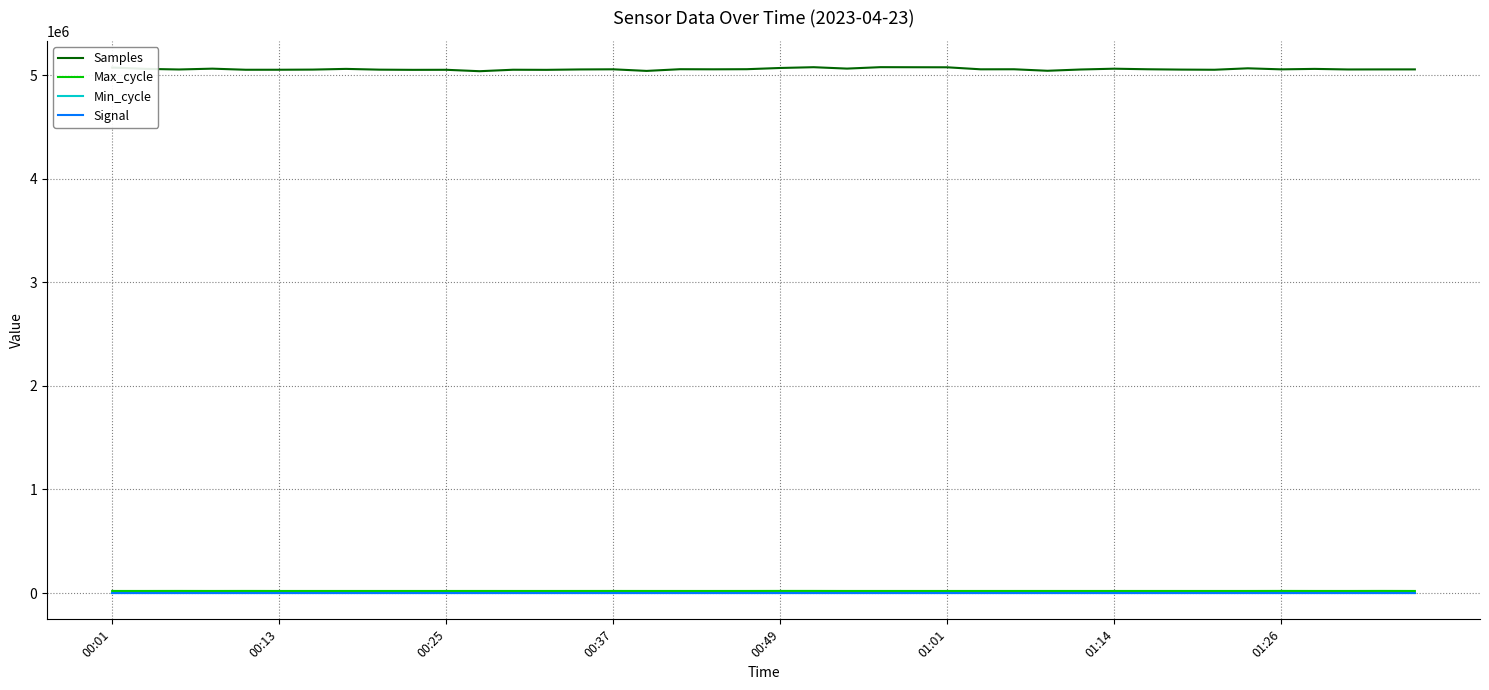

How many lines are shown in the chart?

4